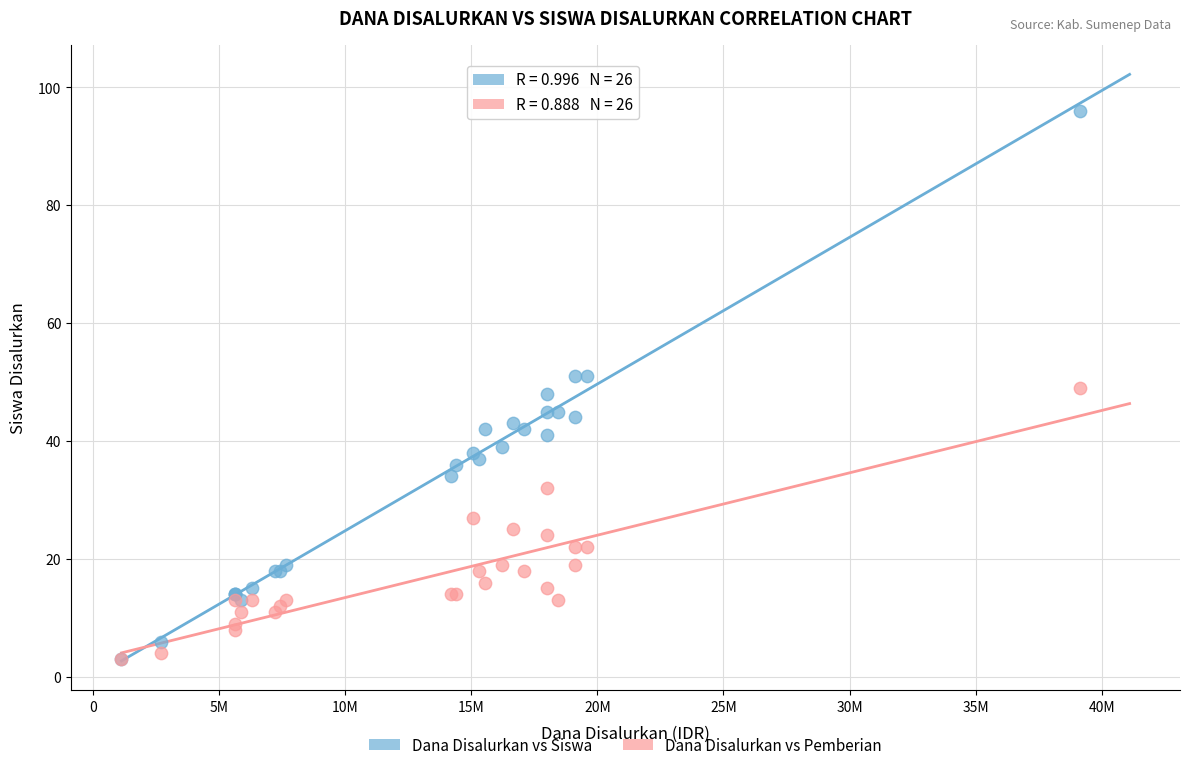

Which series reaches the maximum Y coordinate?

Dana Disalurkan vs Siswa